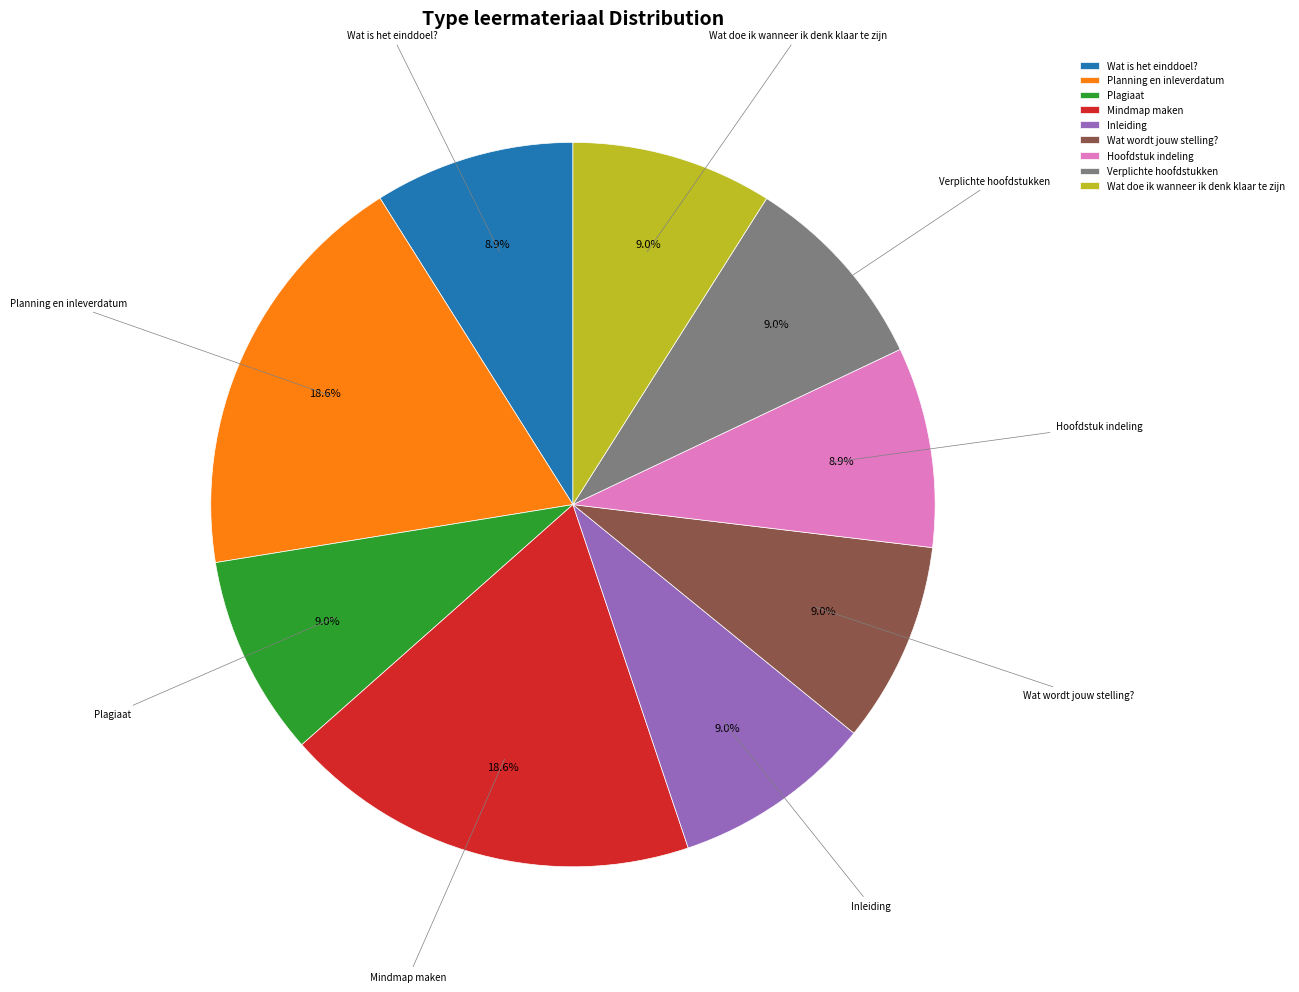

Is it true that Plagiaat is 23% of the pie?

False